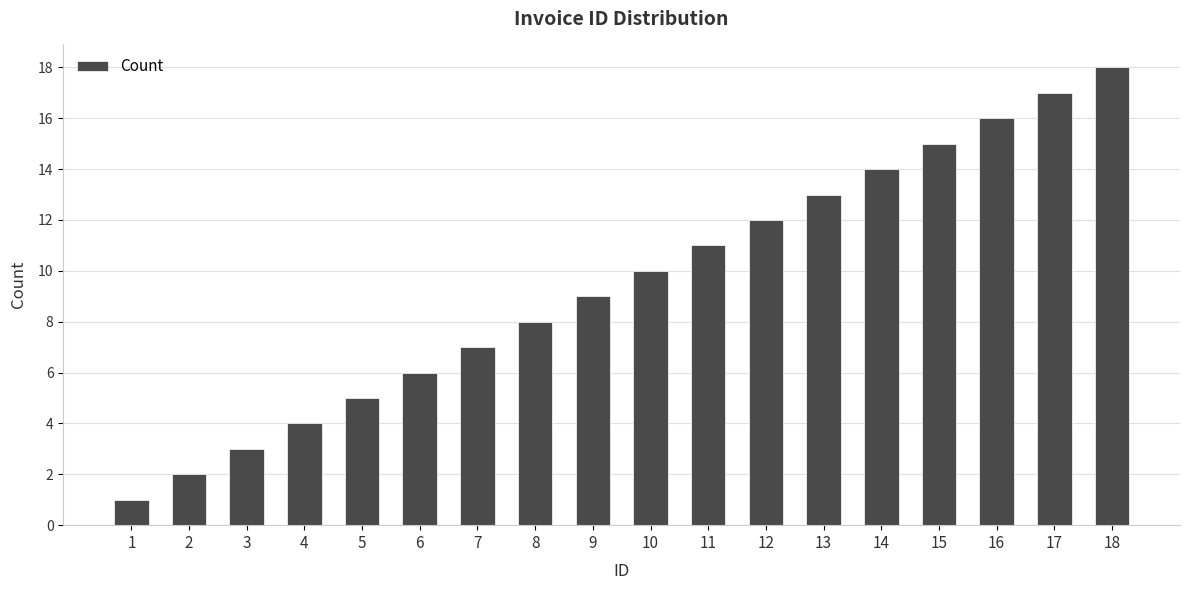

At which label is the value closest to 9?

9